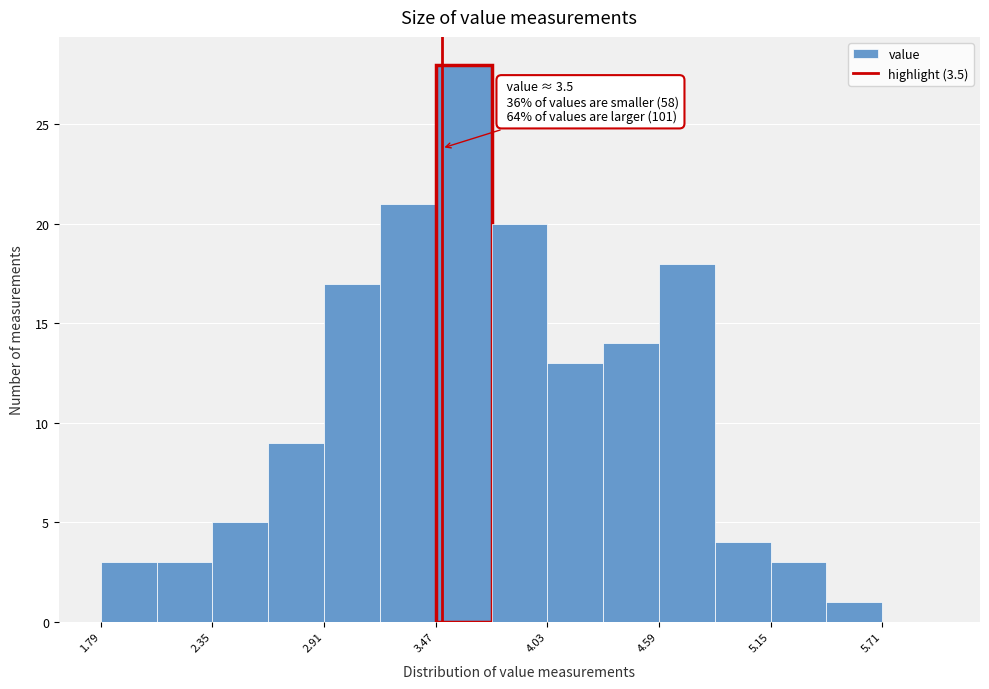

Around what value on the x-axis is the tallest bar? Give the approximate position of its centre, as read against the axis.

3.6